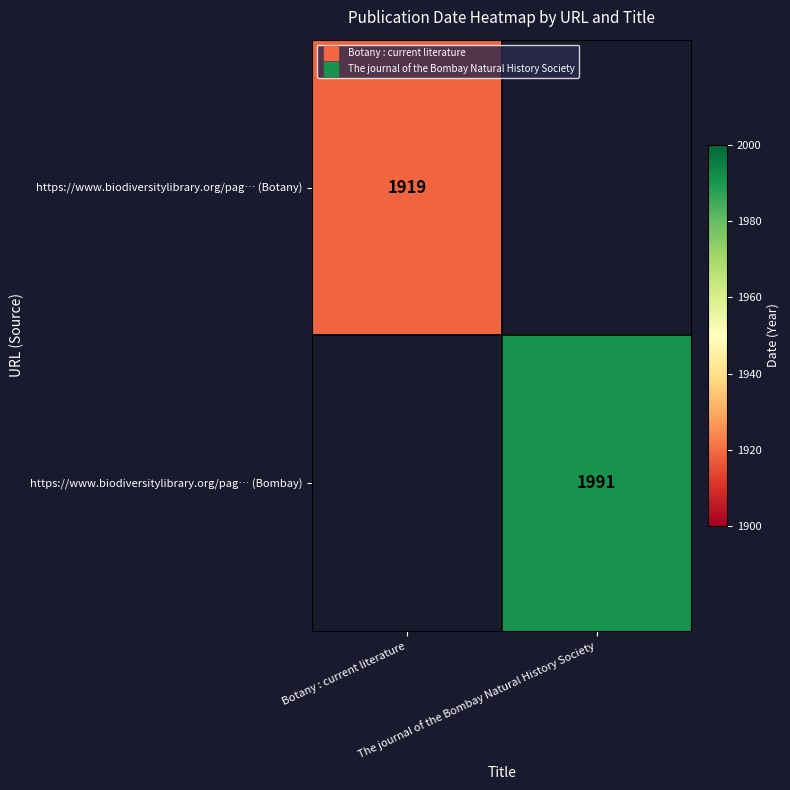

What is the maximum value for https://www.biodiversitylibrary.org/pag… (Botany)?

1919